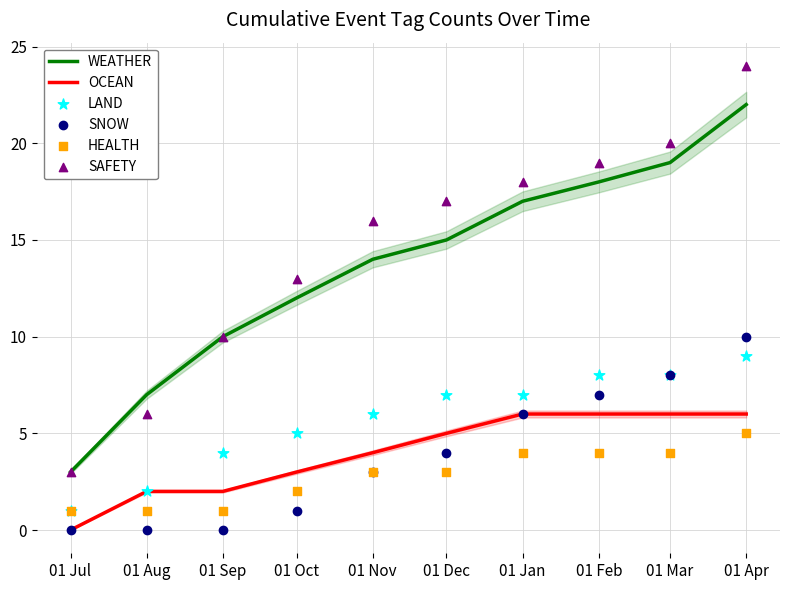

Which series reaches the minimum Y coordinate?

OCEAN